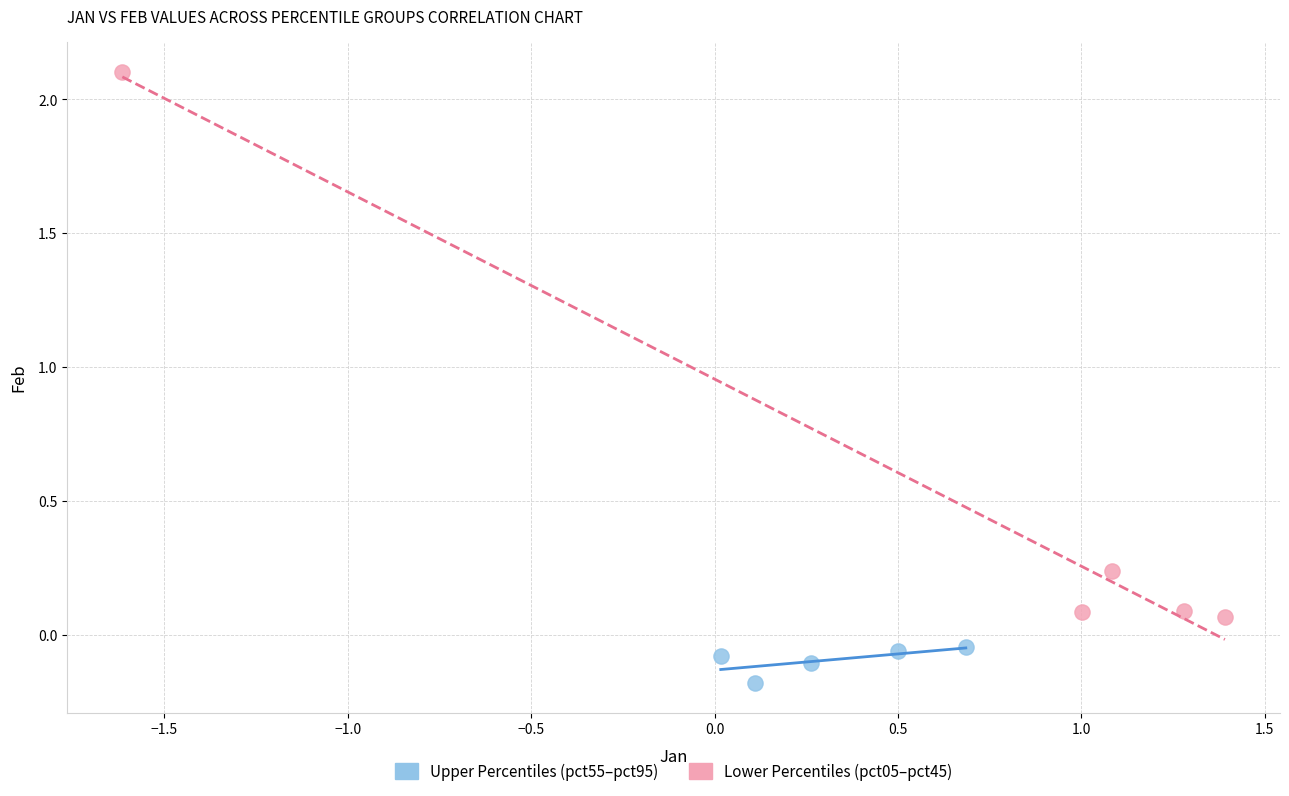

Which series has the largest Y range (max minus min)?

Lower Percentiles (pct05–pct45)